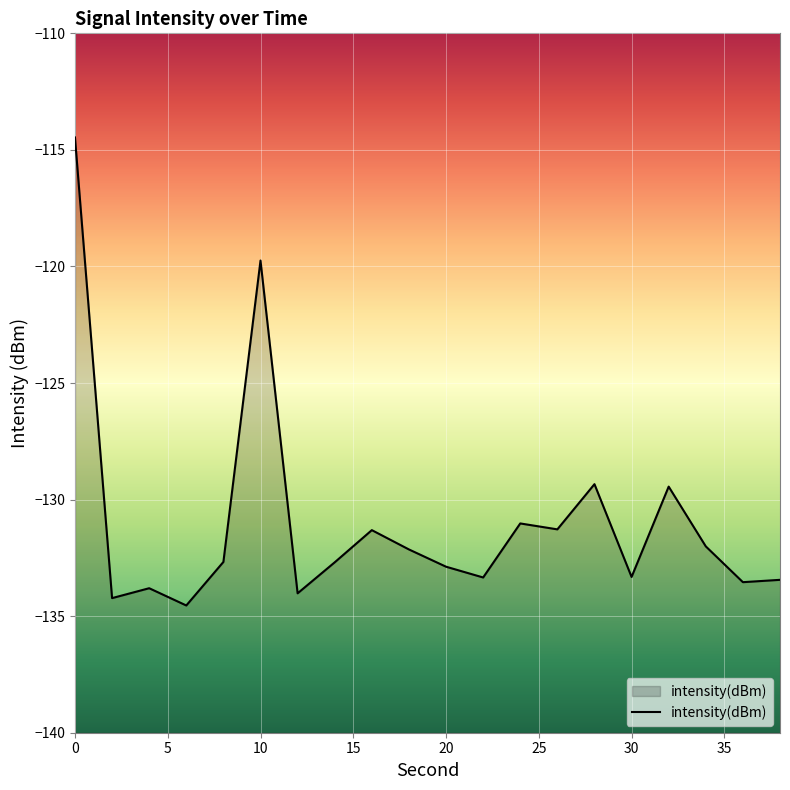

The value at 20 is -29.9. True or false?

False